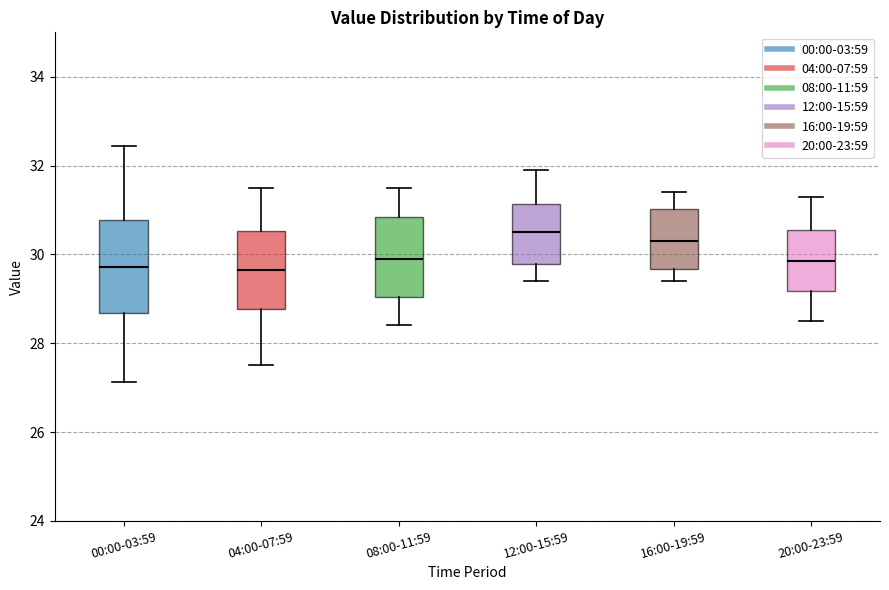

Reading left to right, read every box against the y-axis: the position of its median line, the range the box covers, and the ends of its whiskers. The values are not printed on the chart, so give them approximately, as read against the axis.

00:00-03:59: median 29.8, box 28.6 to 30.8, whiskers 27.2 to 32.4
04:00-07:59: median 29.6, box 28.8 to 30.6, whiskers 27.6 to 31.6
08:00-11:59: median 30.0, box 29.0 to 30.8, whiskers 28.4 to 31.6
12:00-15:59: median 30.6, box 29.8 to 31.2, whiskers 29.4 to 32.0
16:00-19:59: median 30.4, box 29.6 to 31.0, whiskers 29.4 to 31.4
20:00-23:59: median 29.8, box 29.2 to 30.6, whiskers 28.6 to 31.4